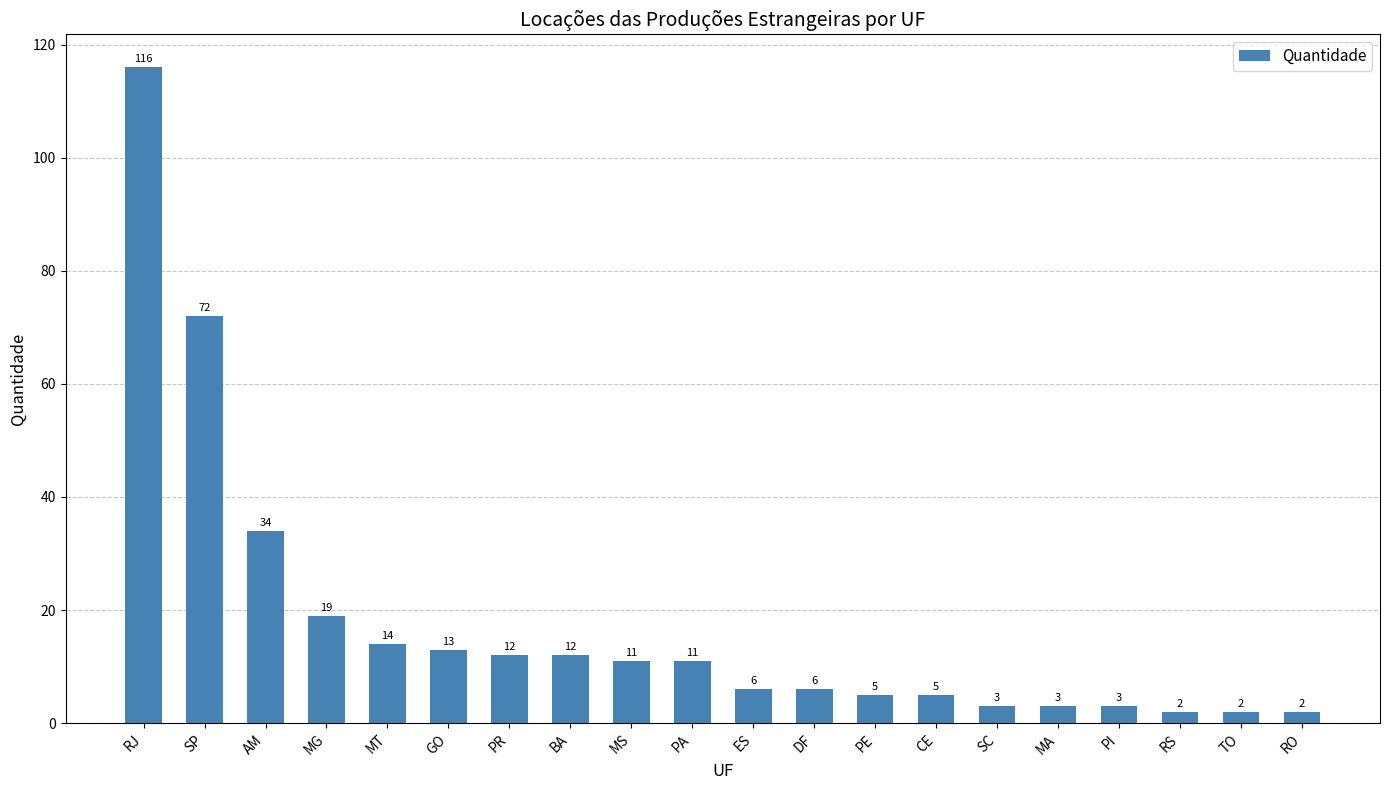

At which label is the value closest to 59?

SP